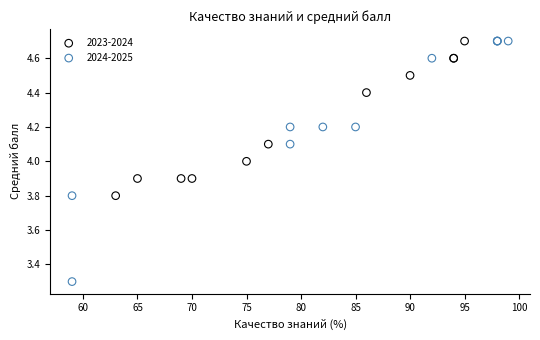

Which series contains the lowest Y value?

2024-2025